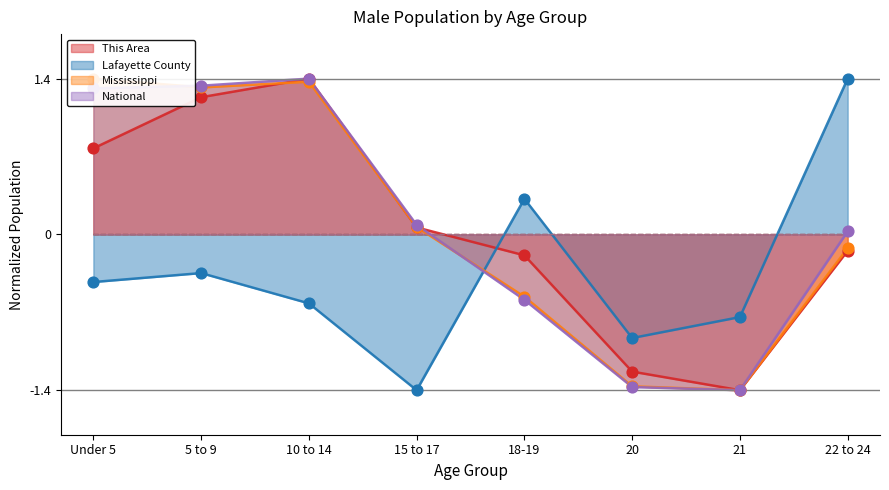

What is the total value across all series at 22 to 24?

1.2